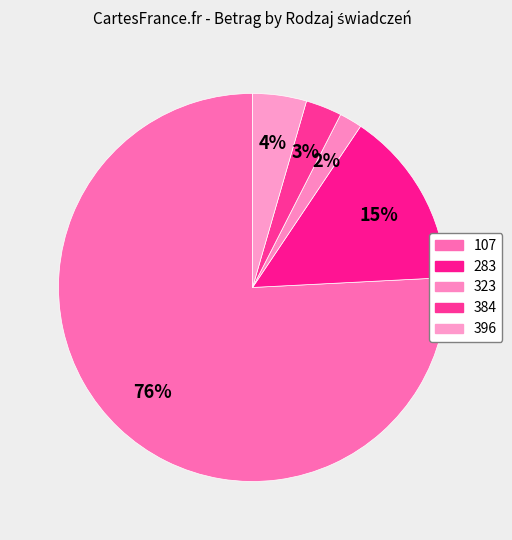

How many segments does this pie chart have?

5